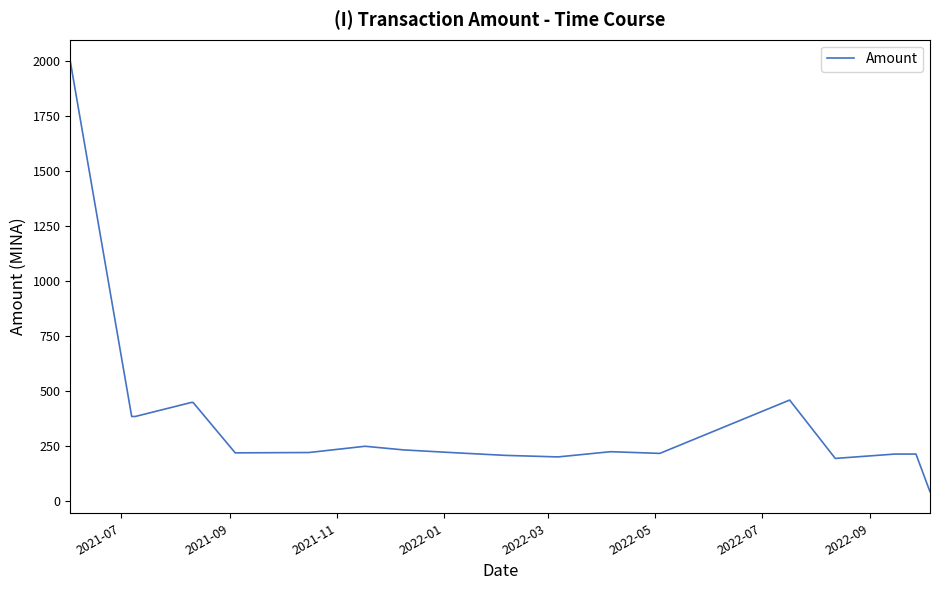

Does the chart have visible grid lines?

No